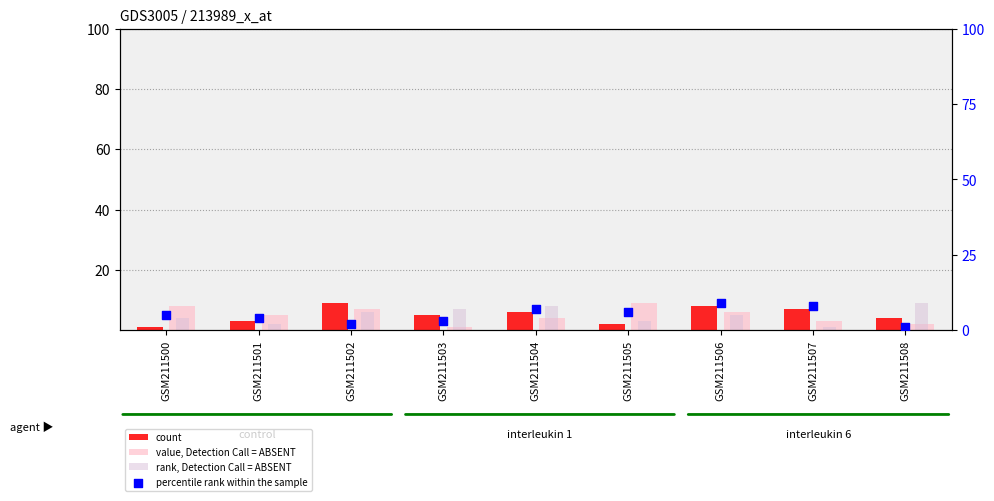

What is the total value across all series at GSM211505?

20